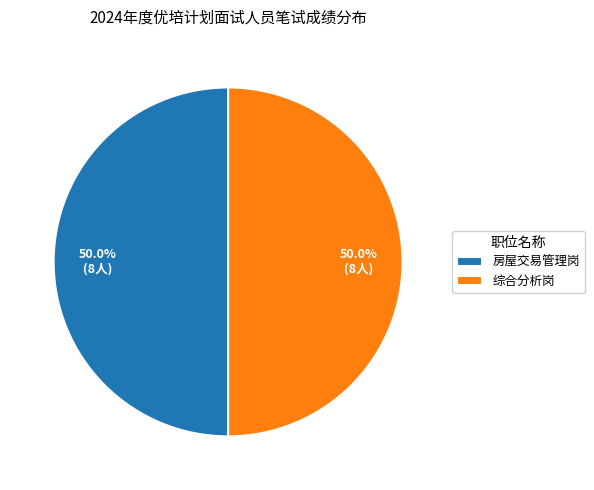

What percentage is NOT represented by 房屋交易管理岗?

50.0%